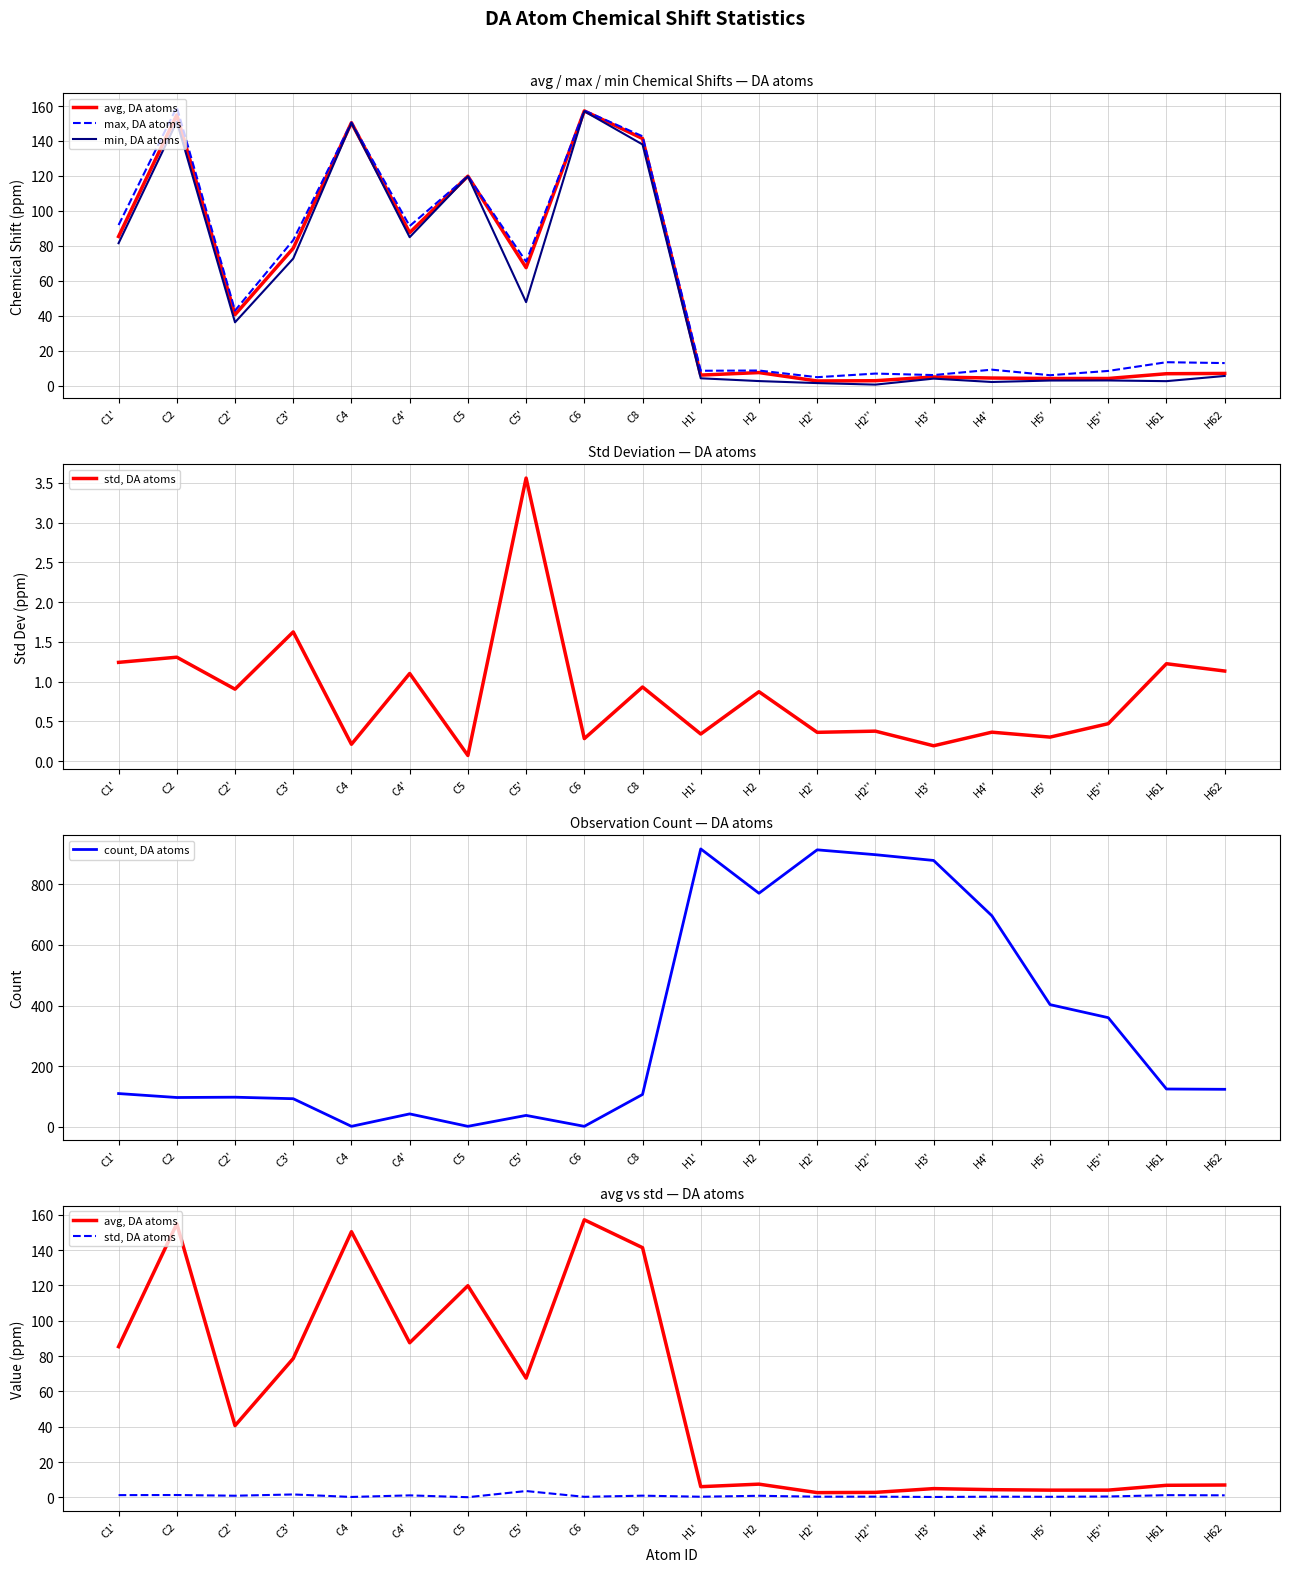

Where is the first local maximum for min, DA atoms?

C2